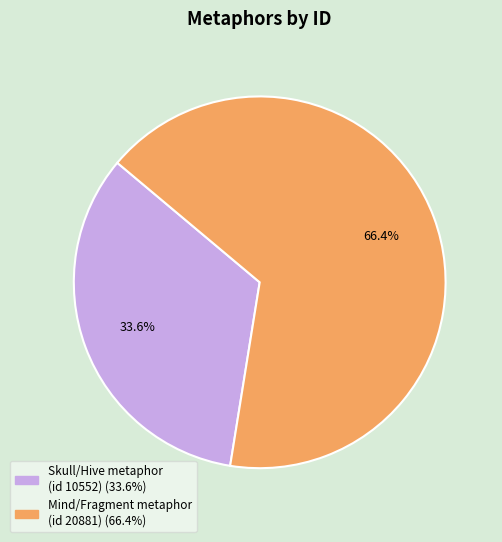

Is there any slice that represents more than half of the pie?

Yes